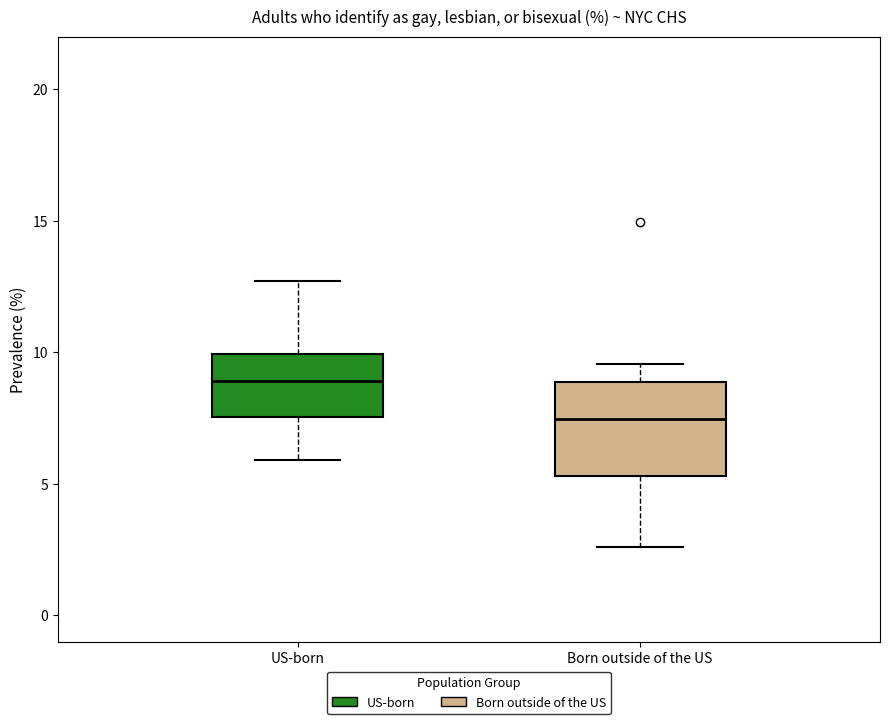

Reading left to right, transcribe this box plot: for each box, give where its median line is, the range the box spans, and where its two whiskers end, as read against the y-axis. The values are not printed on the chart, so give them approximately, as read against the axis.

US-born: median 9.0, box 7.5 to 10.0, whiskers 6.0 to 12.5
Born outside of the US: median 7.5, box 5.5 to 9.0, whiskers 2.5 to 9.5